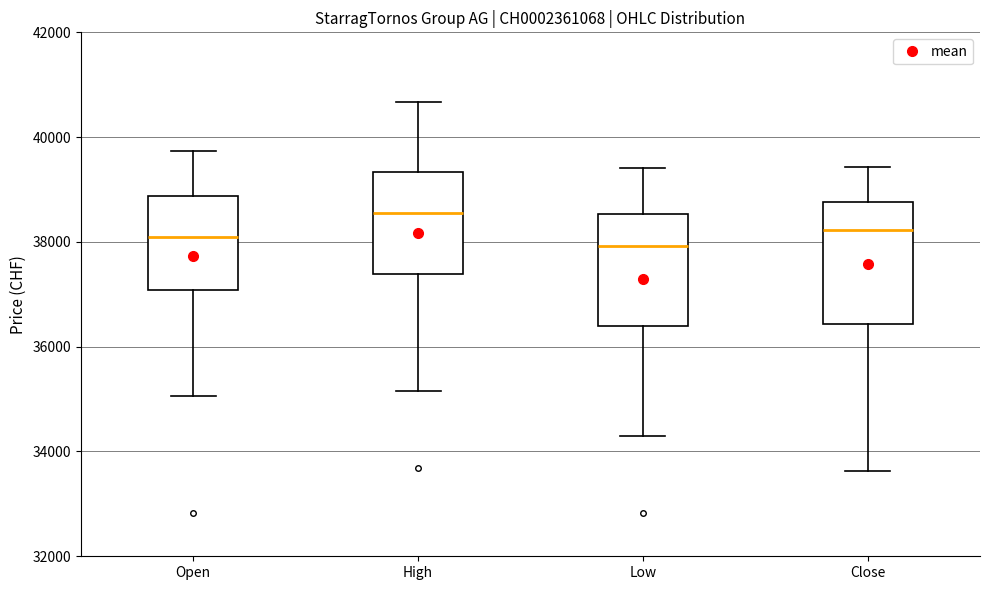

Reading left to right, transcribe this box plot: for each box, give where its median line is, the range the box spans, and where its two whiskers end, as read against the y-axis. The values are not printed on the chart, so give them approximately, as read against the axis.

Open: median 38000, box 37000 to 38800, whiskers 35000 to 39800
High: median 38600, box 37400 to 39400, whiskers 35200 to 40600
Low: median 38000, box 36400 to 38600, whiskers 34200 to 39400
Close: median 38200, box 36400 to 38800, whiskers 33600 to 39400